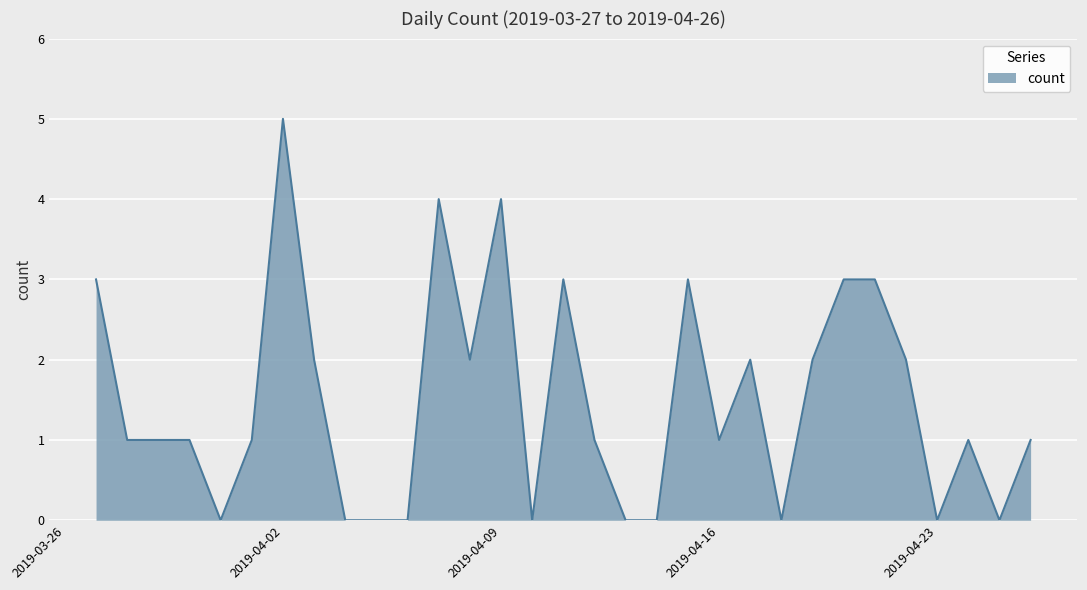

What is the greatest value displayed?

5